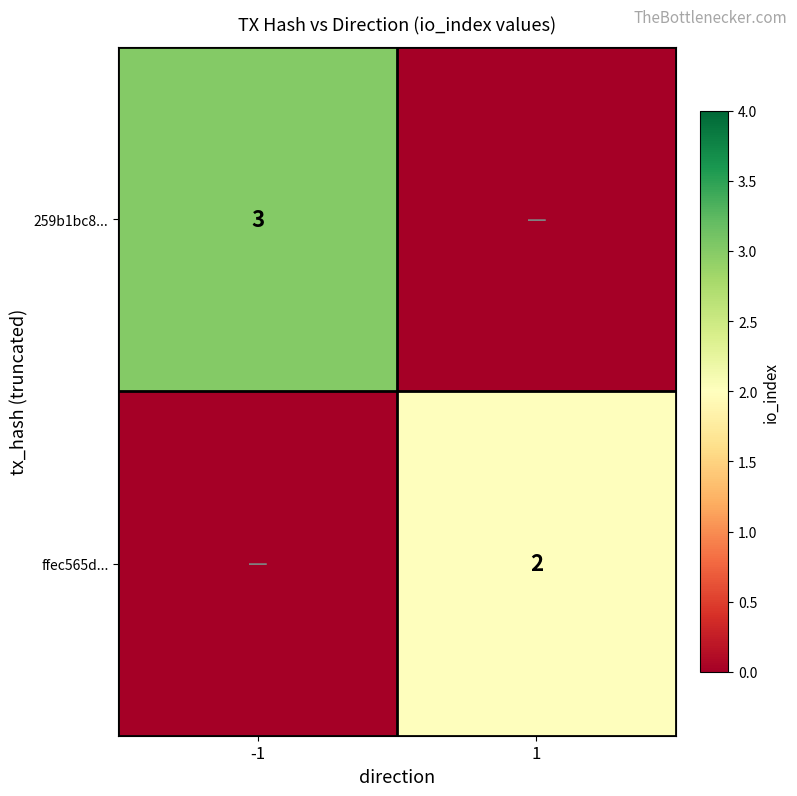

Is it true that ffec565d... equals 3 at 1?

False